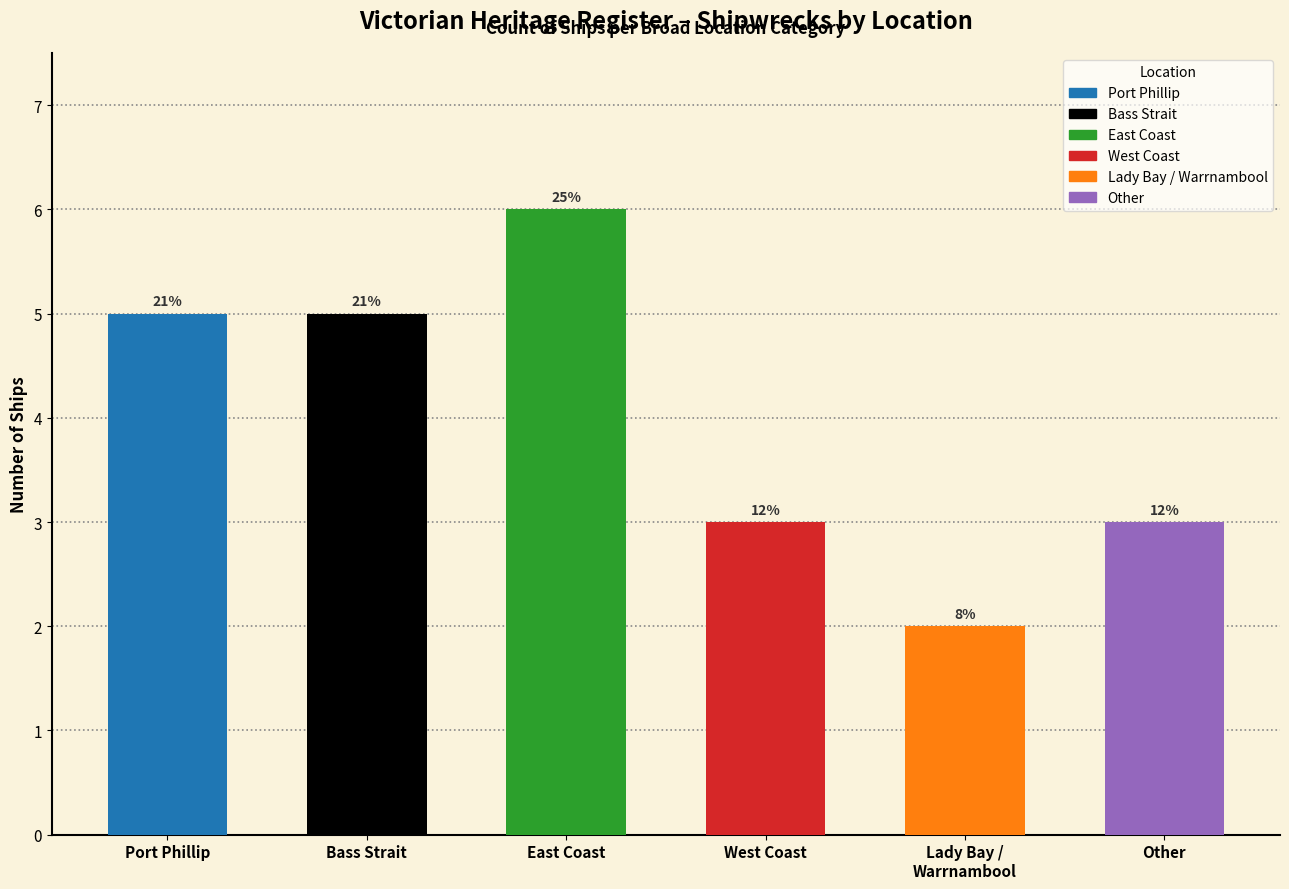

What is the label of the 1st bar from the right?

Other